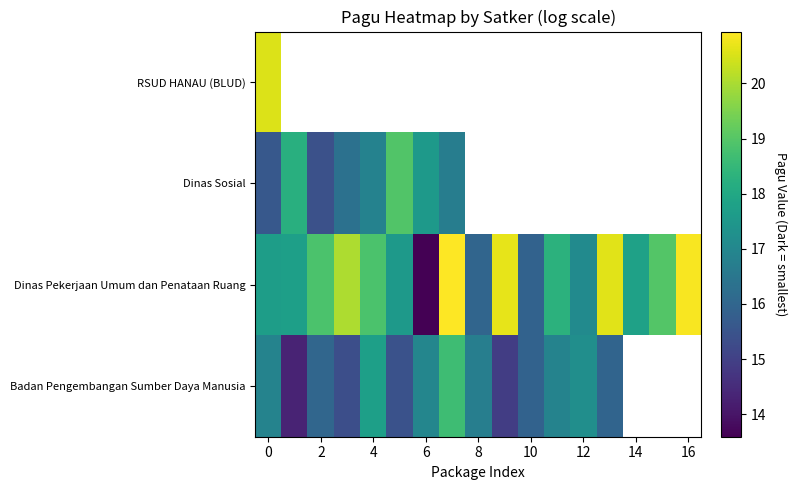

What is the average value of the Dinas Pekerjaan Umum dan Penataan Ruang series?

18.3